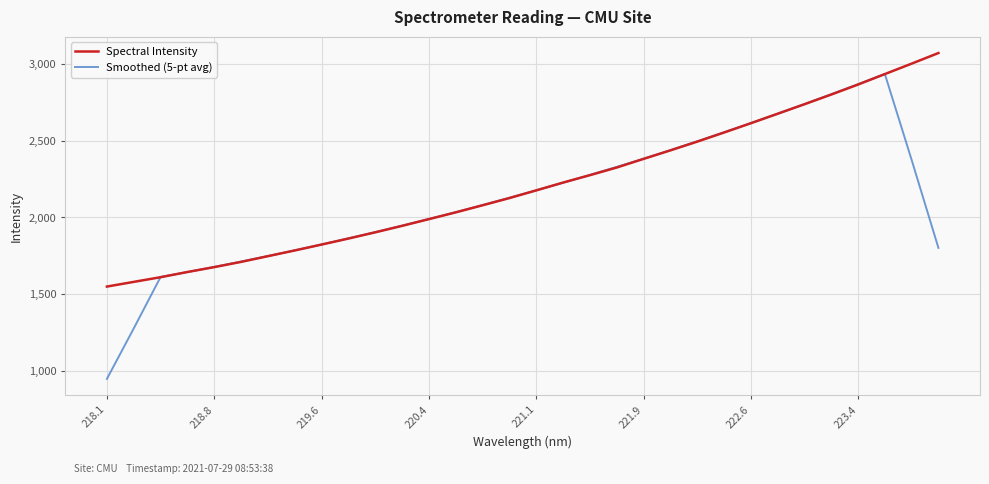

What is the highest value of the Spectral Intensity series?

3071.3